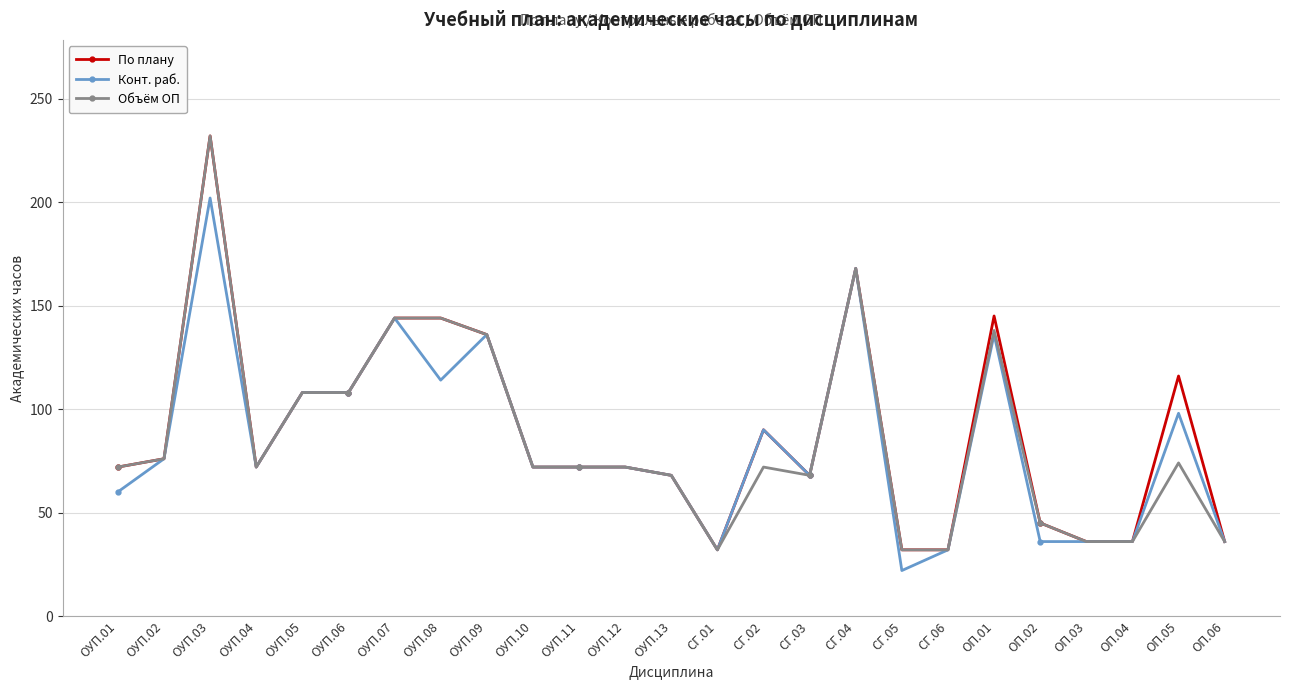

What is the smallest value displayed?

22